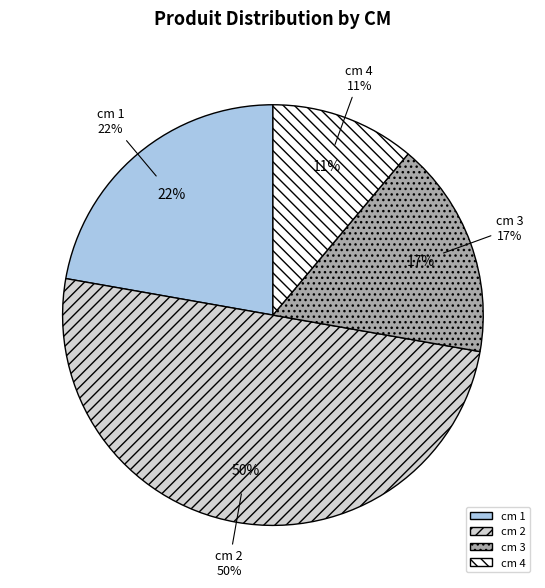

The cm 3 slice represents 17% of the pie. True or false?

True